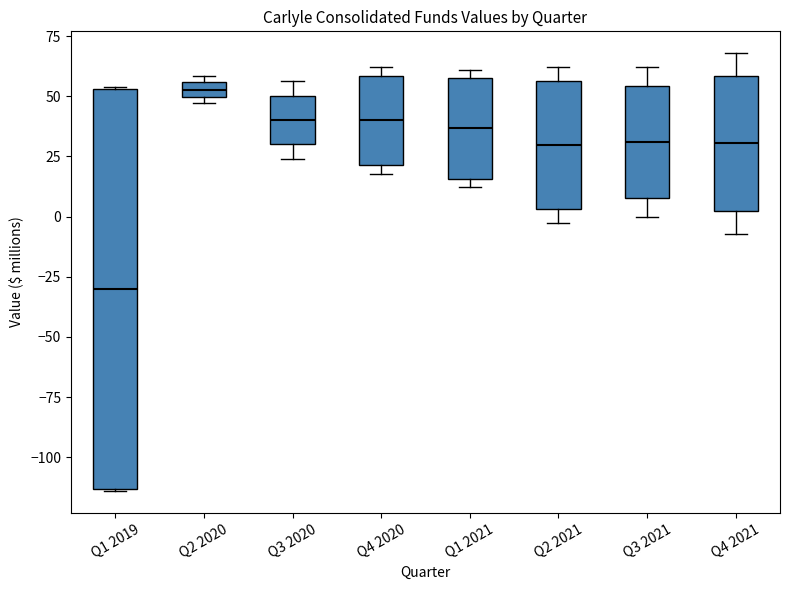

Which box is the tallest, from its lower edge to its upper edge?

Q1 2019